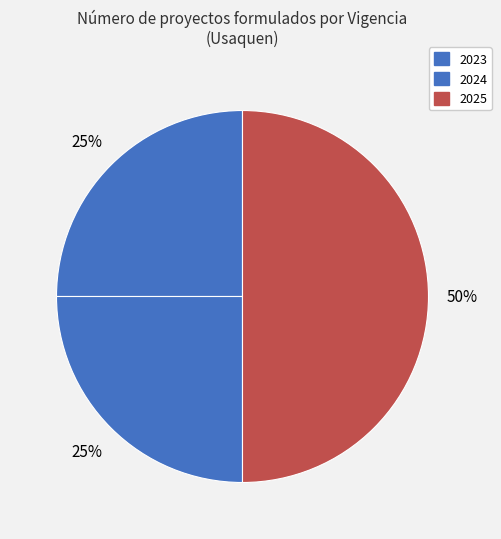

To the nearest percent, what is the combined percentage of 2024 and 2023?

50%